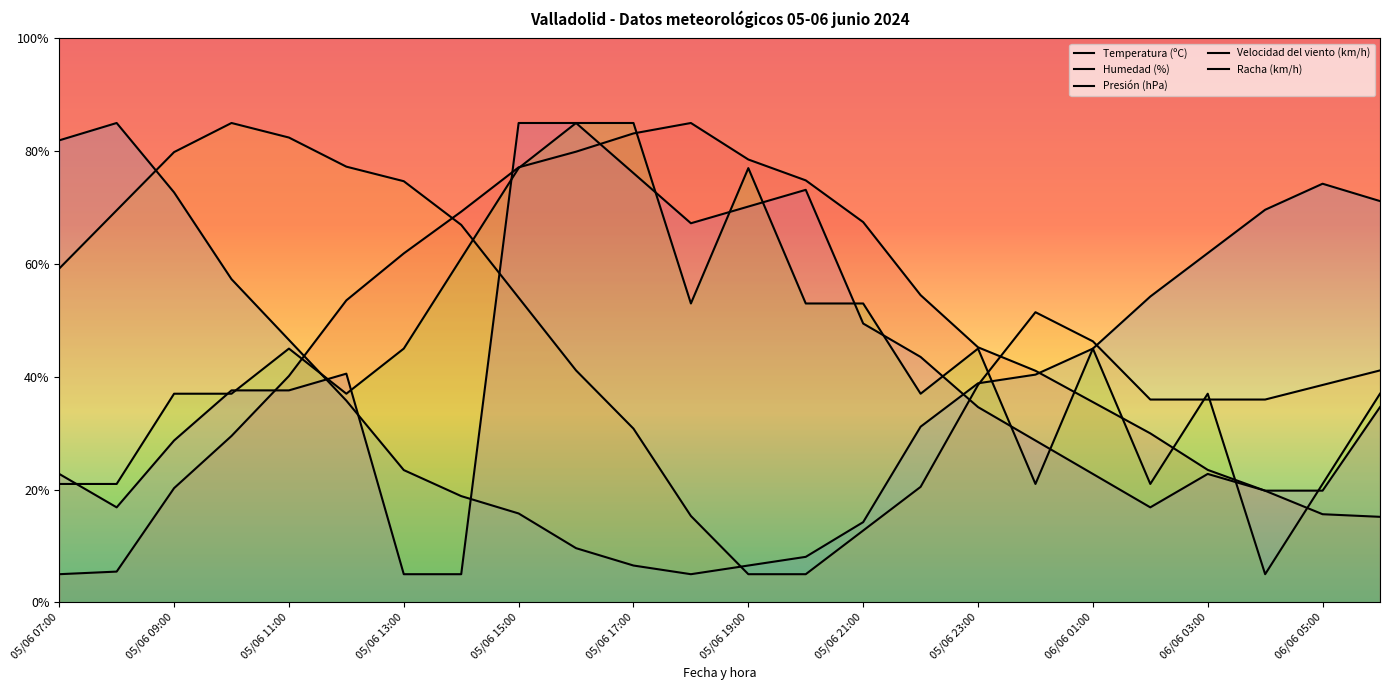

True or false: Presión (hPa) and Temperatura (ºC) cross at least once.

True